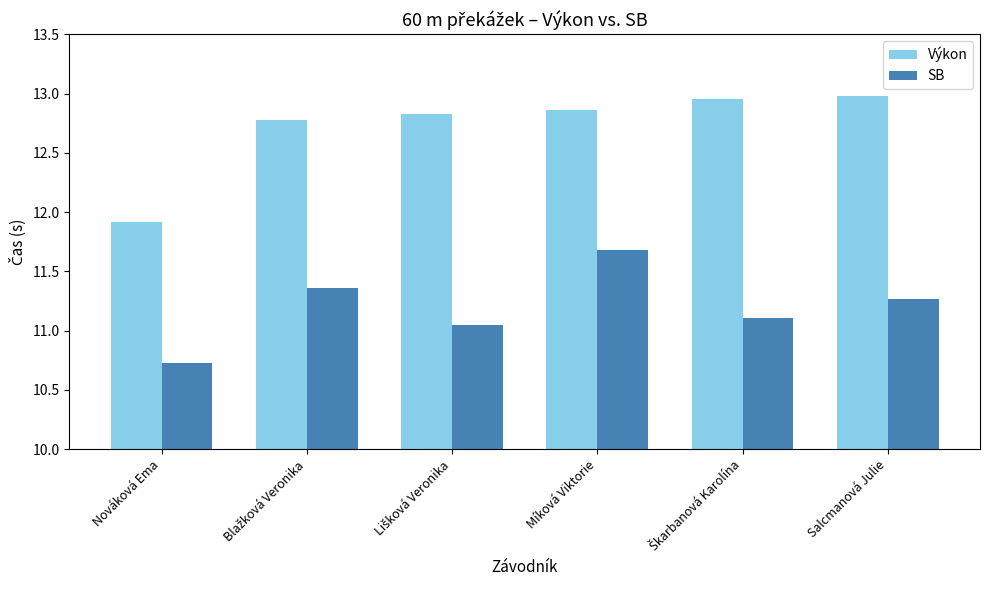

At which label is Výkon closest to 12?

Nováková Ema